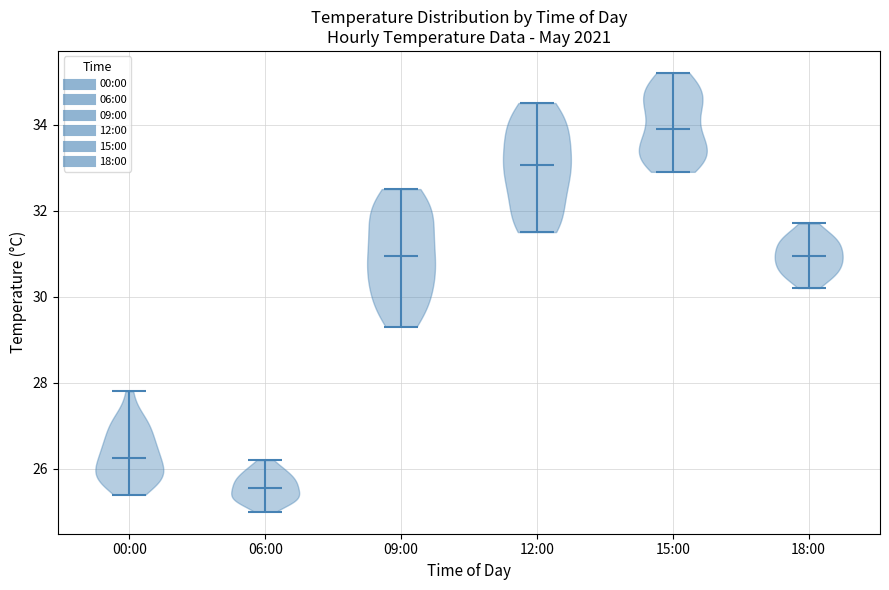

Reading left to right, read every violin against the y-axis: where its median line is, and the lowest and highest points it reaches. The values are not printed on the chart, so give them approximately, as read against the axis.

00:00: median line 26.2, lowest point 25.4, highest point 27.8
06:00: median line 25.6, lowest point 25.0, highest point 26.2
09:00: median line 31.0, lowest point 29.4, highest point 32.6
12:00: median line 33.0, lowest point 31.6, highest point 34.6
15:00: median line 34.0, lowest point 33.0, highest point 35.2
18:00: median line 31.0, lowest point 30.2, highest point 31.8